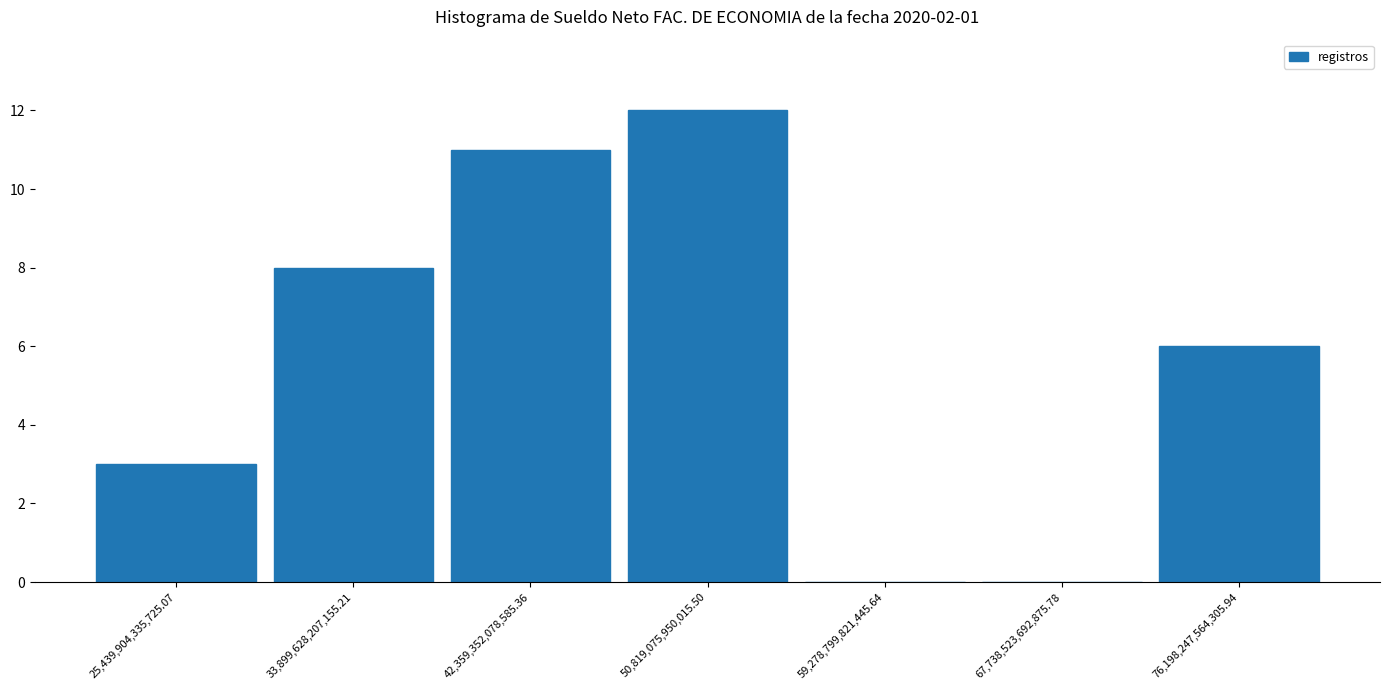

Over which range of the x-axis is the bar tallest?

47000000000000 to 55000000000000